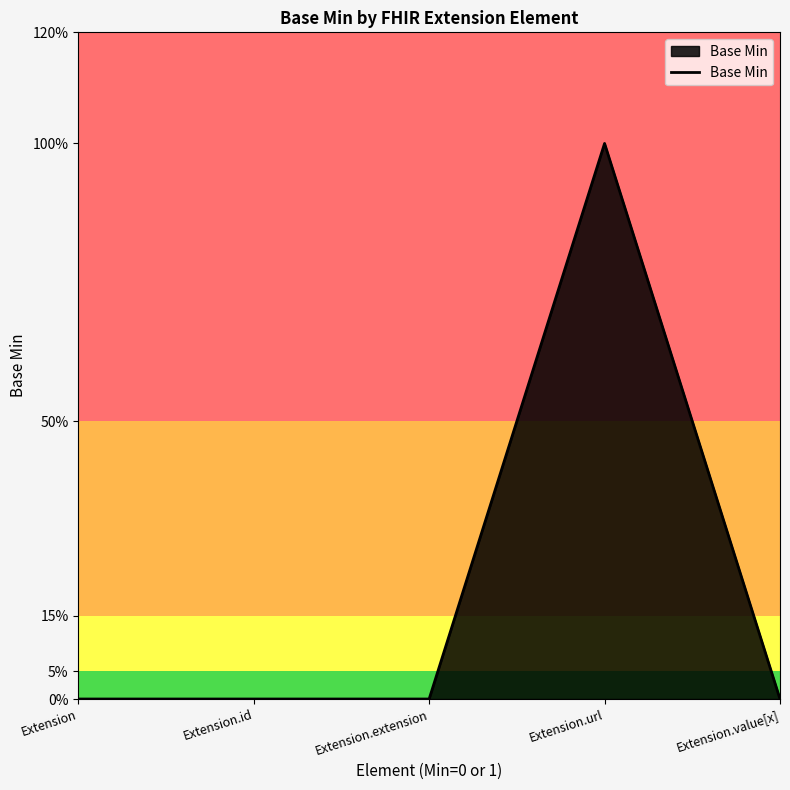

Does the chart display data point markers on the line(s)?

No